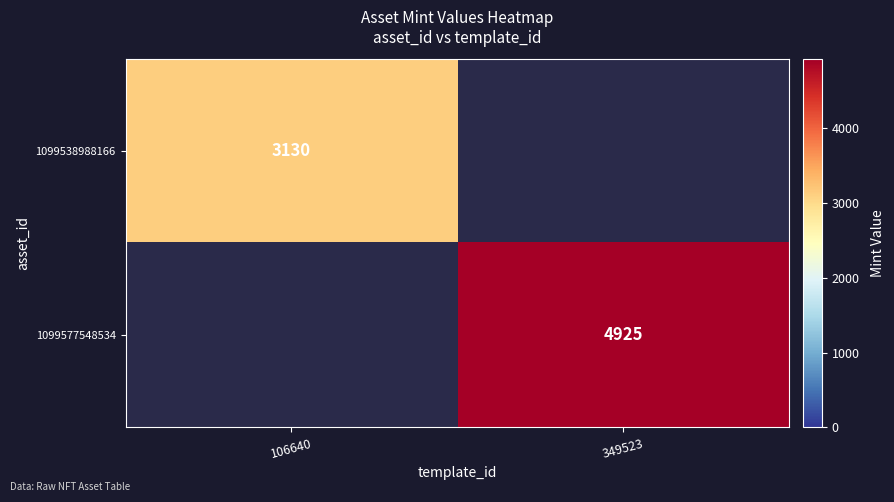

True or false: 1099577548534 has a value of 7447.9 at 349523.

False